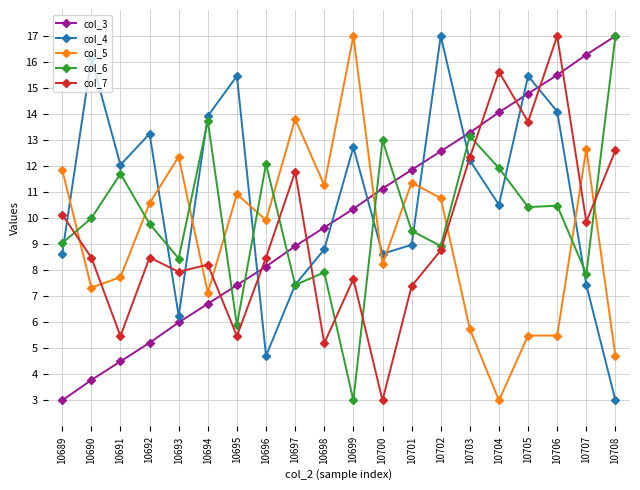

Is the value of col_4 at 10705 greater than the value of col_5 at 10704?

Yes